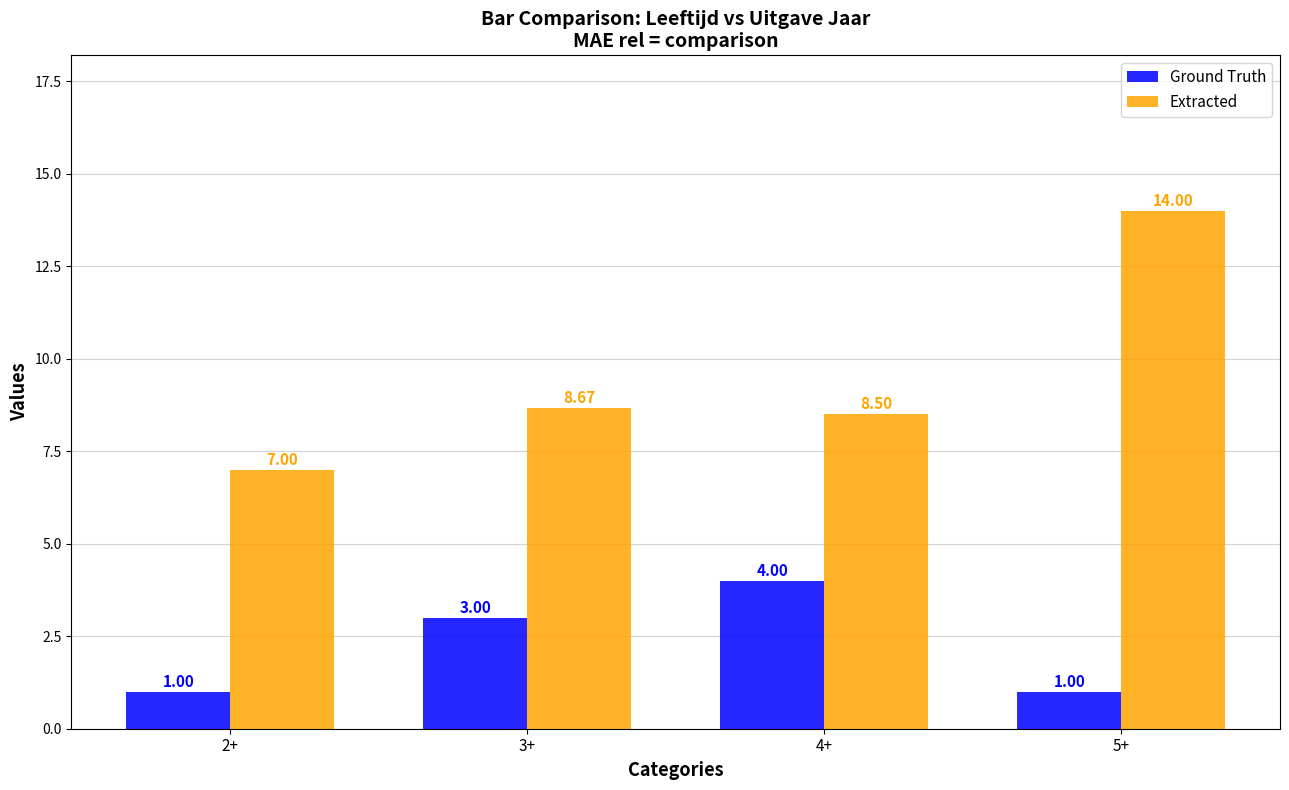

What is the label of the 3rd bar from the right?

3+